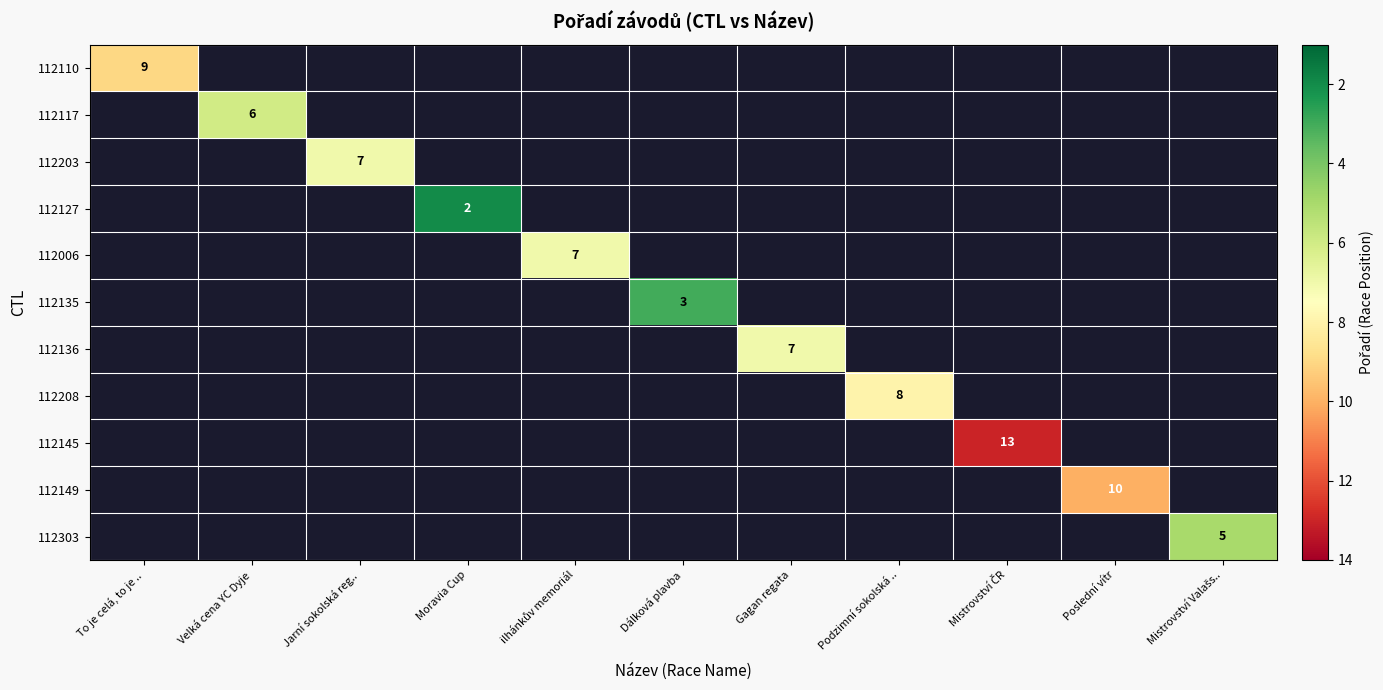

The value of 112127 at Moravia Cup is 2. True or false?

True